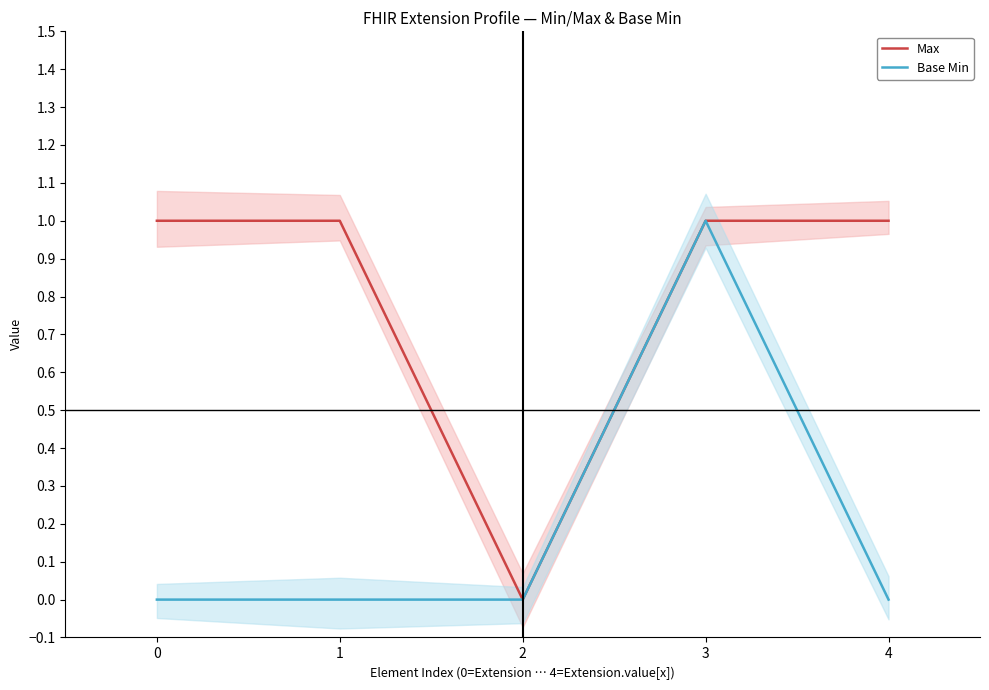

Where is Max nearest to the value 0?

2